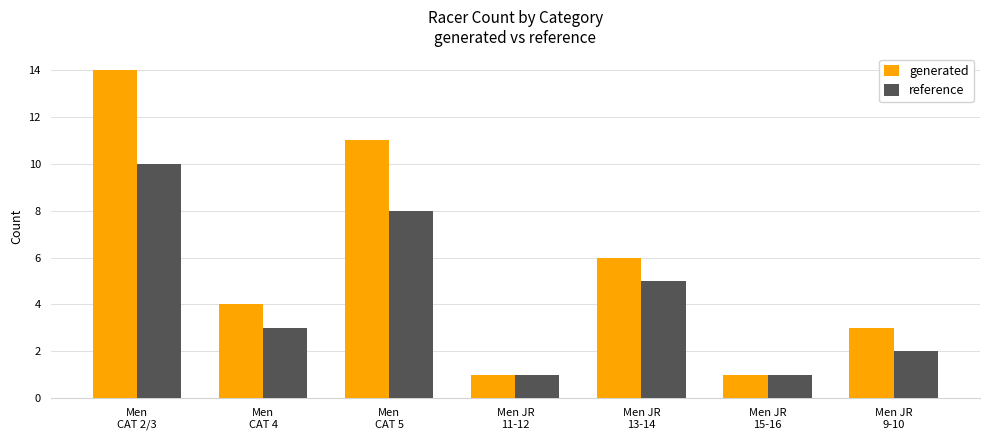

Reading right to left, what are all the values shown in this chart?

generated: Men JR
9-10=3	Men JR
15-16=1	Men JR
13-14=6	Men JR
11-12=1	Men
CAT 5=11	Men
CAT 4=4	Men
CAT 2/3=14
reference: Men JR
9-10=2	Men JR
15-16=1	Men JR
13-14=5	Men JR
11-12=1	Men
CAT 5=8	Men
CAT 4=3	Men
CAT 2/3=10